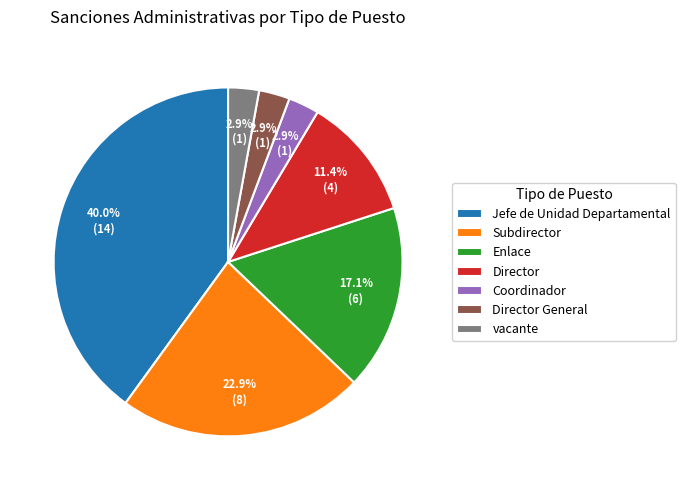

Which has a higher value, Subdirector or vacante?

Subdirector